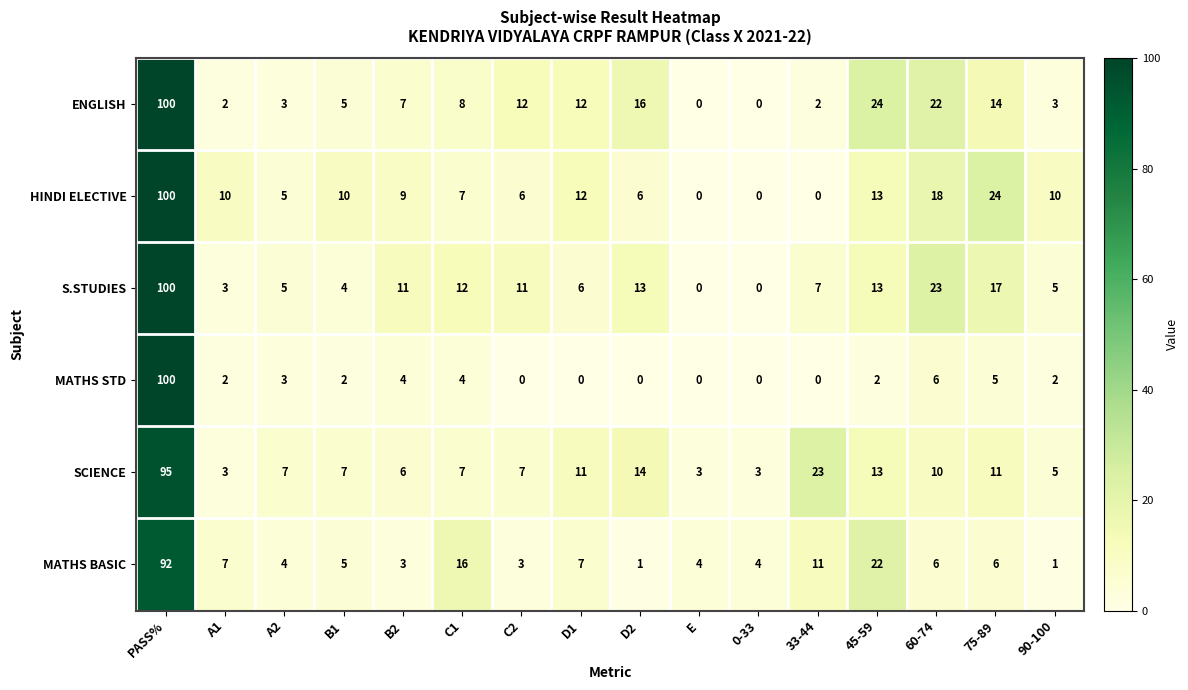

What is the total value across all series at A1?

27